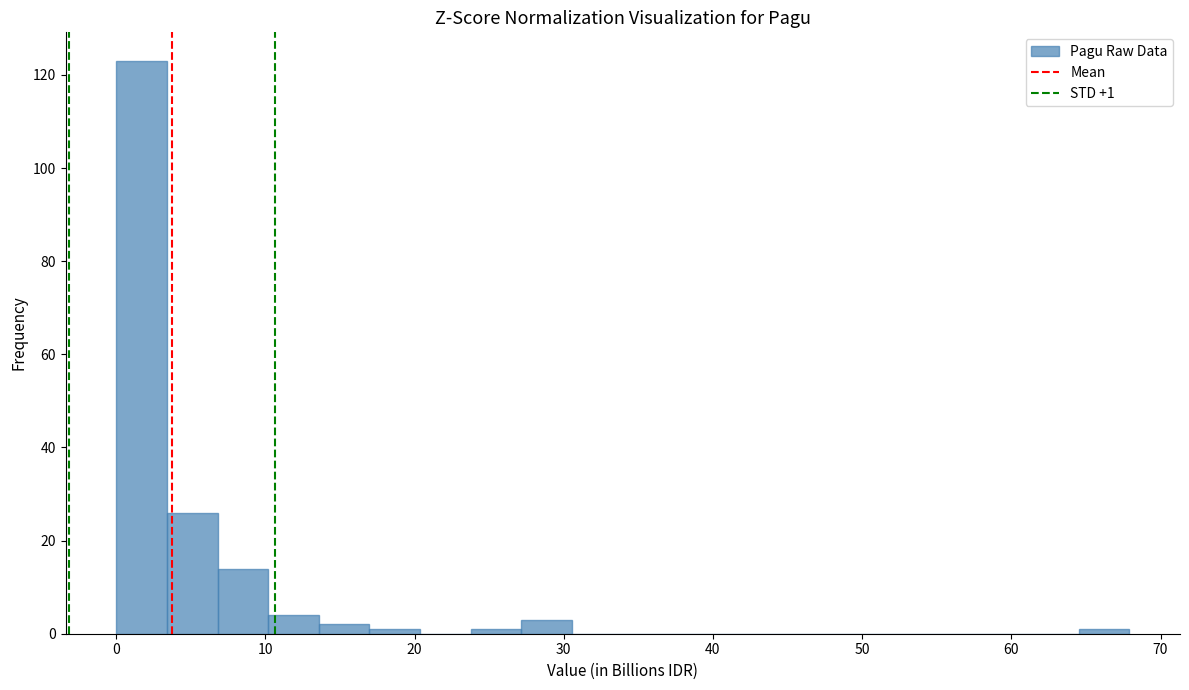

Read against the x-axis, roughly where is the centre of the tallest bar?

2